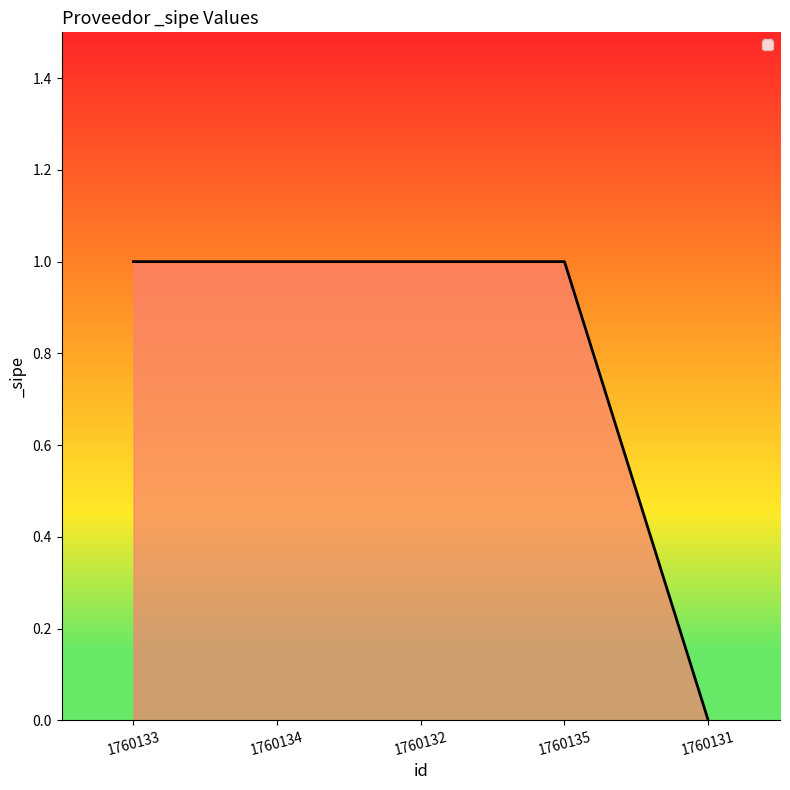

Reading right to left, list all the values displayed in this chart.

0	1	1	1	1